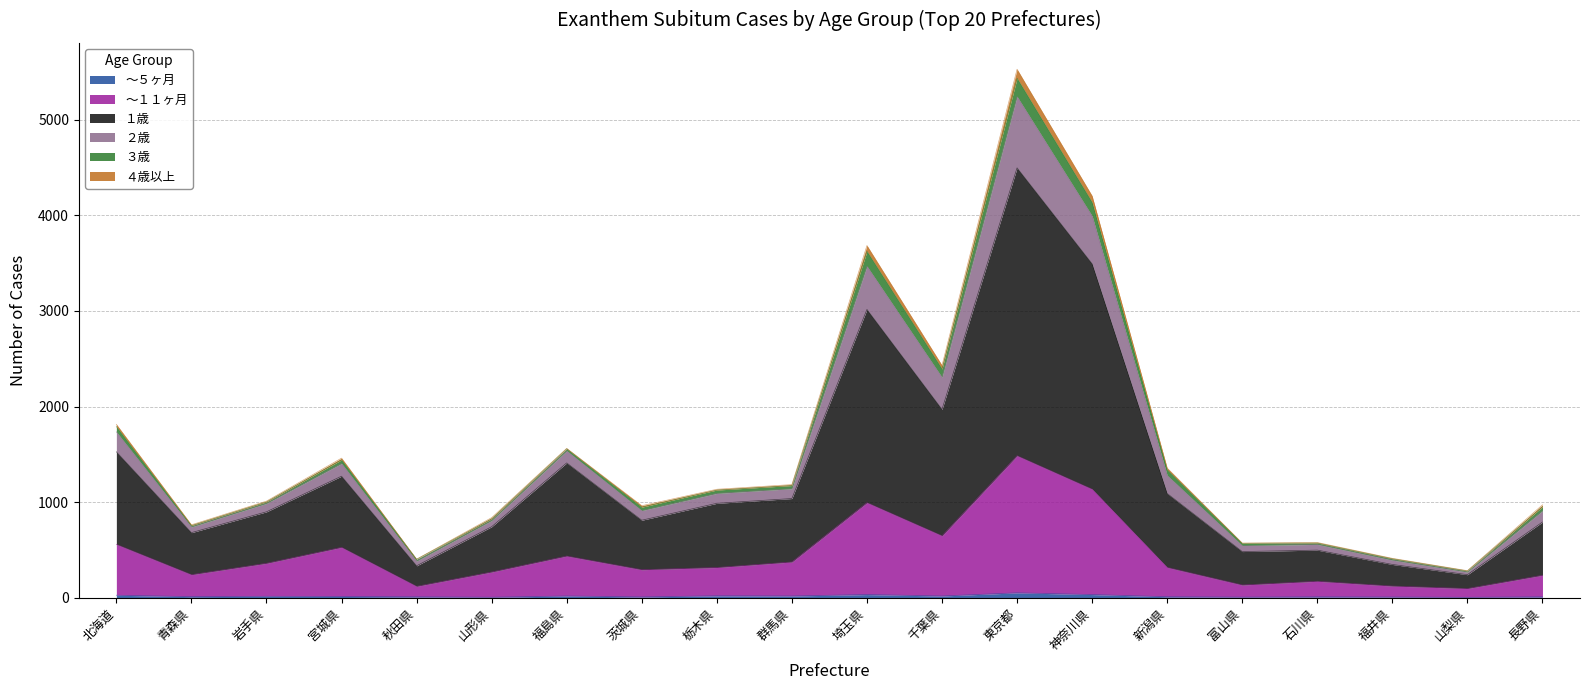

What is the minimum value for ～１１ヶ月?

95